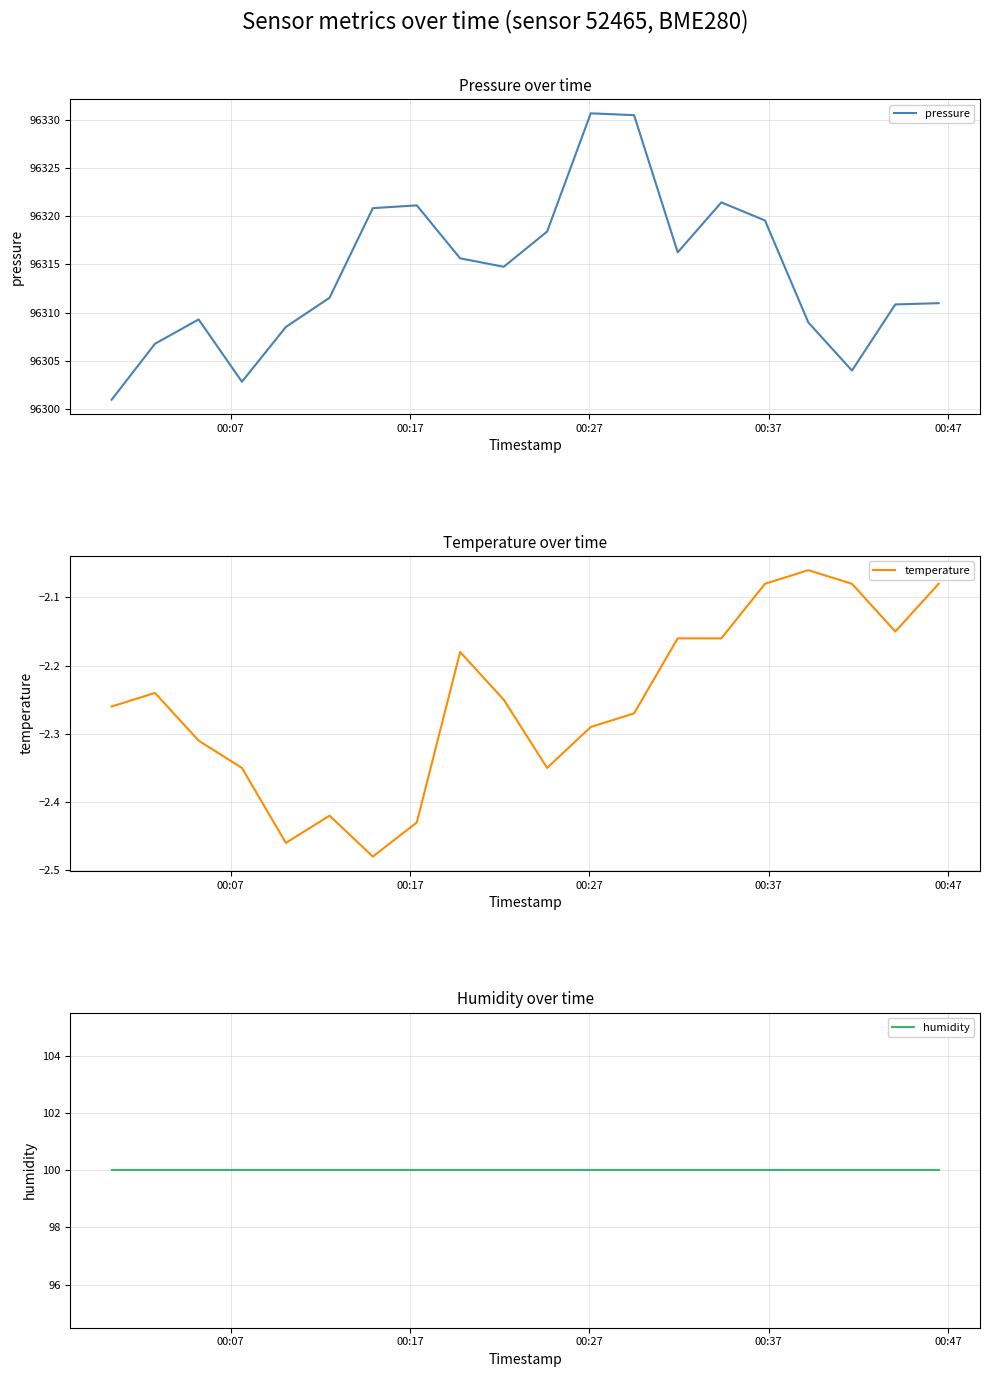

True or false: temperature and pressure cross at least once.

False